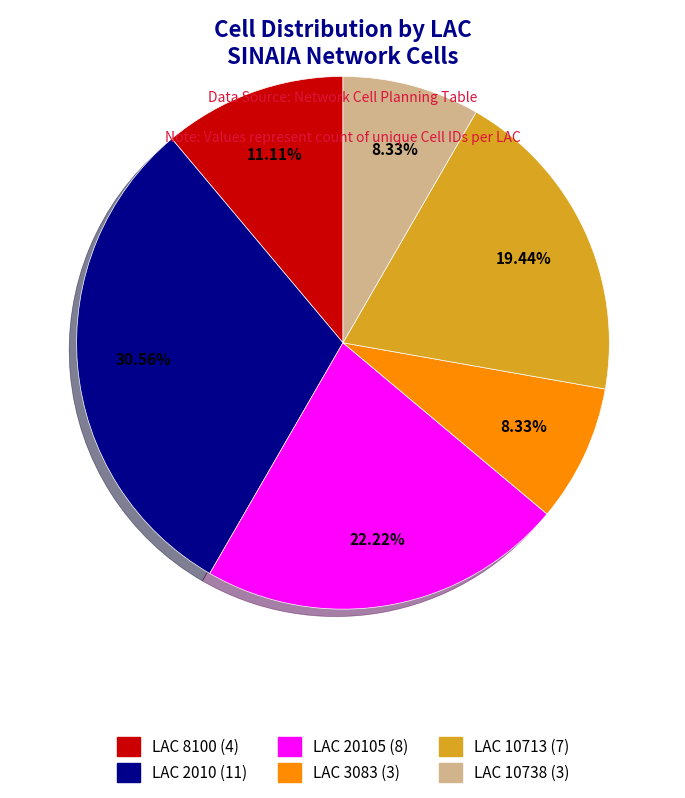

To the nearest percent, what is the average slice percentage?

17%